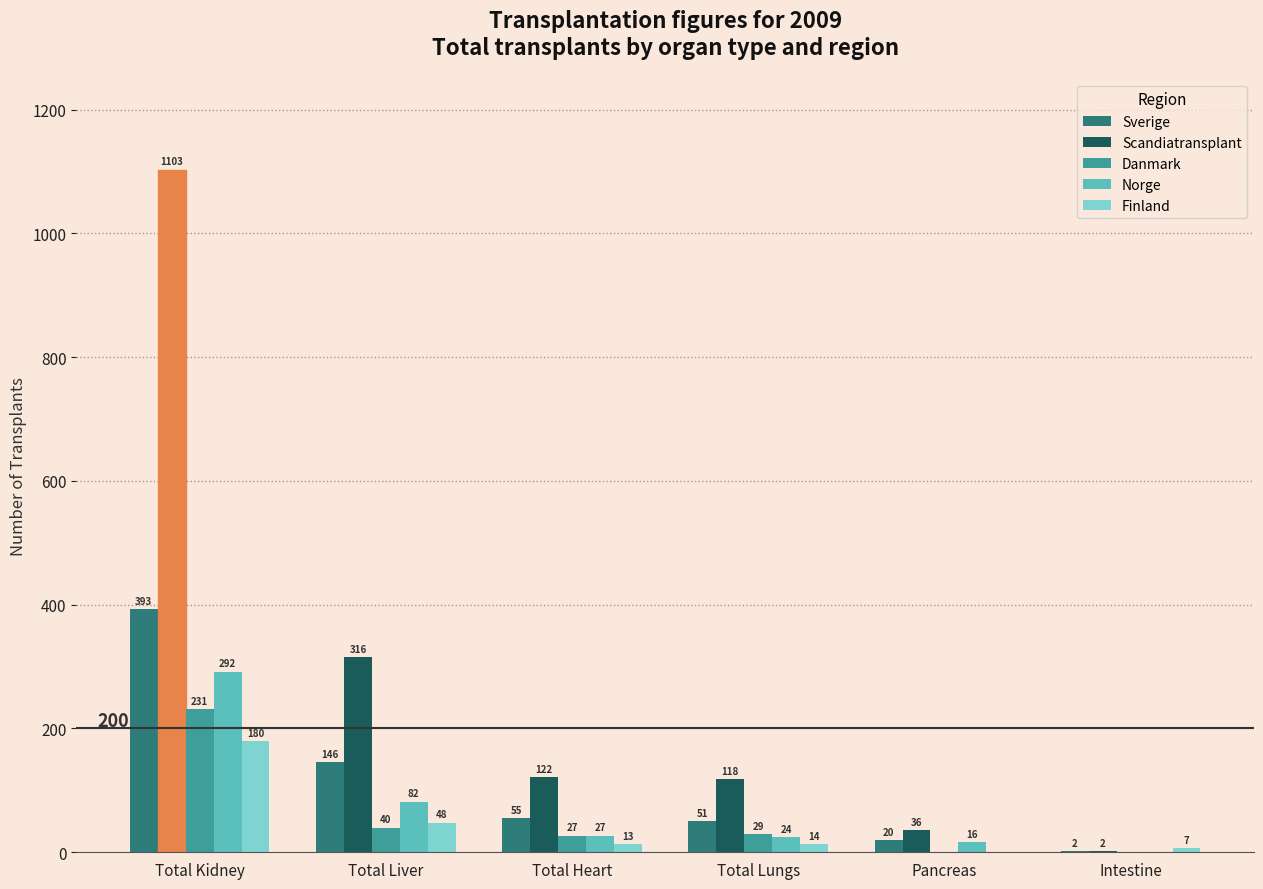

What is the highest value of the Scandiatransplant series?

1103